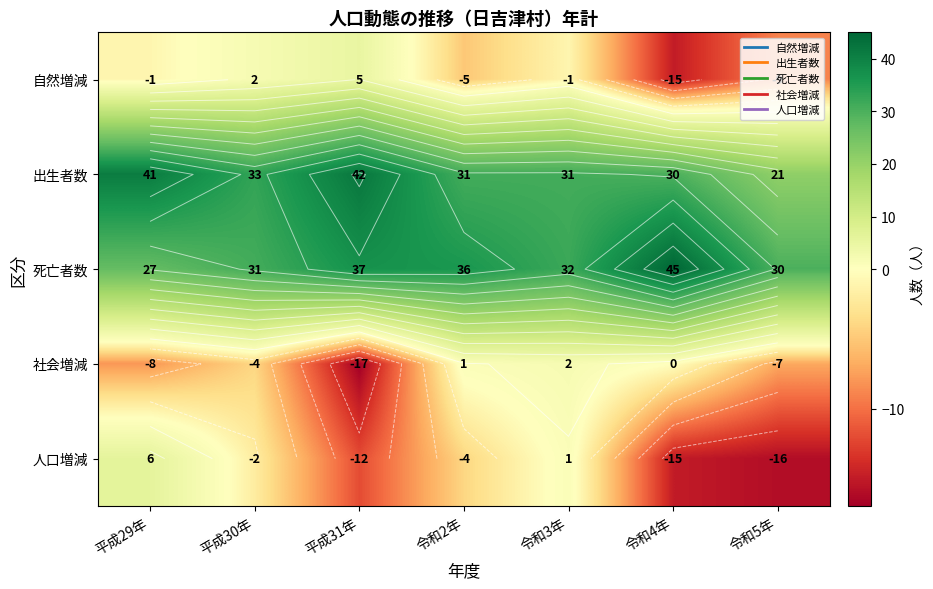

At which category is the sum across all series the highest?

平成29年